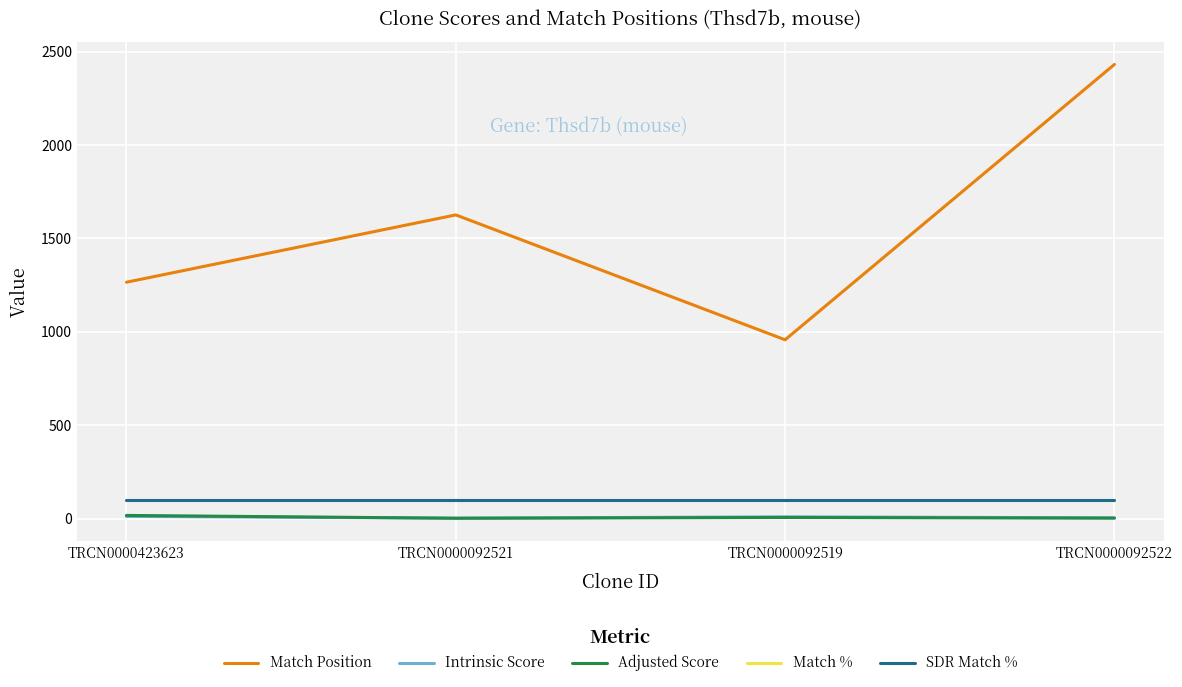

What is the lowest value of the Match Position series?

958.0